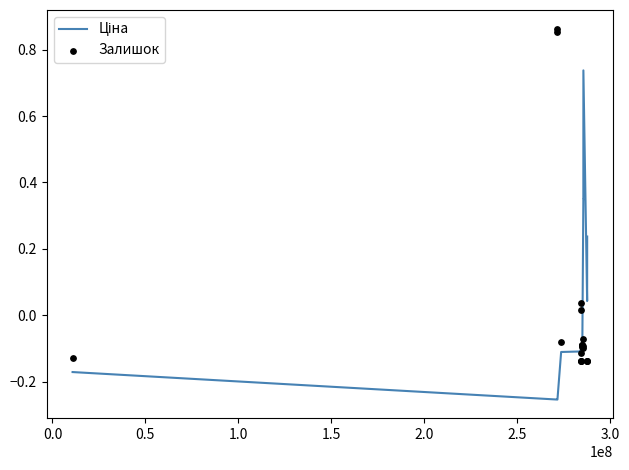

Which series has the widest spread of Y values?

Залишок